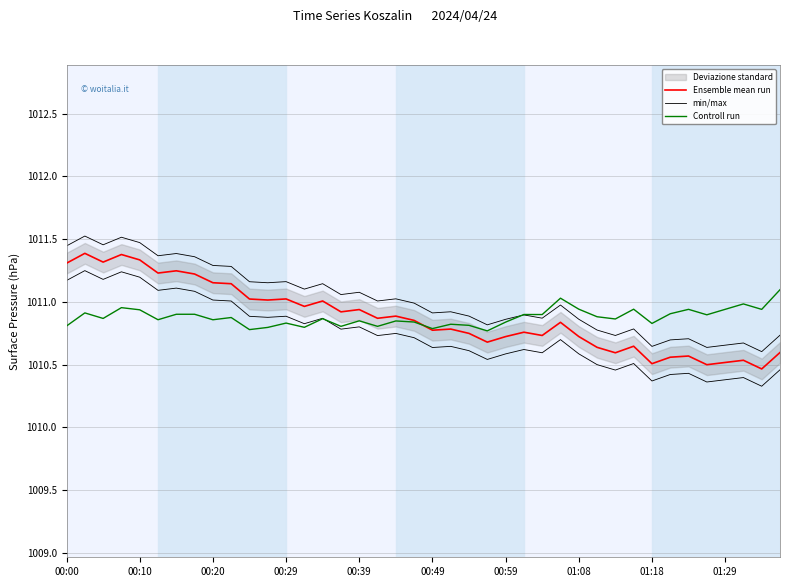

True or false: Controll run has a value of 218.0 at 34.

False